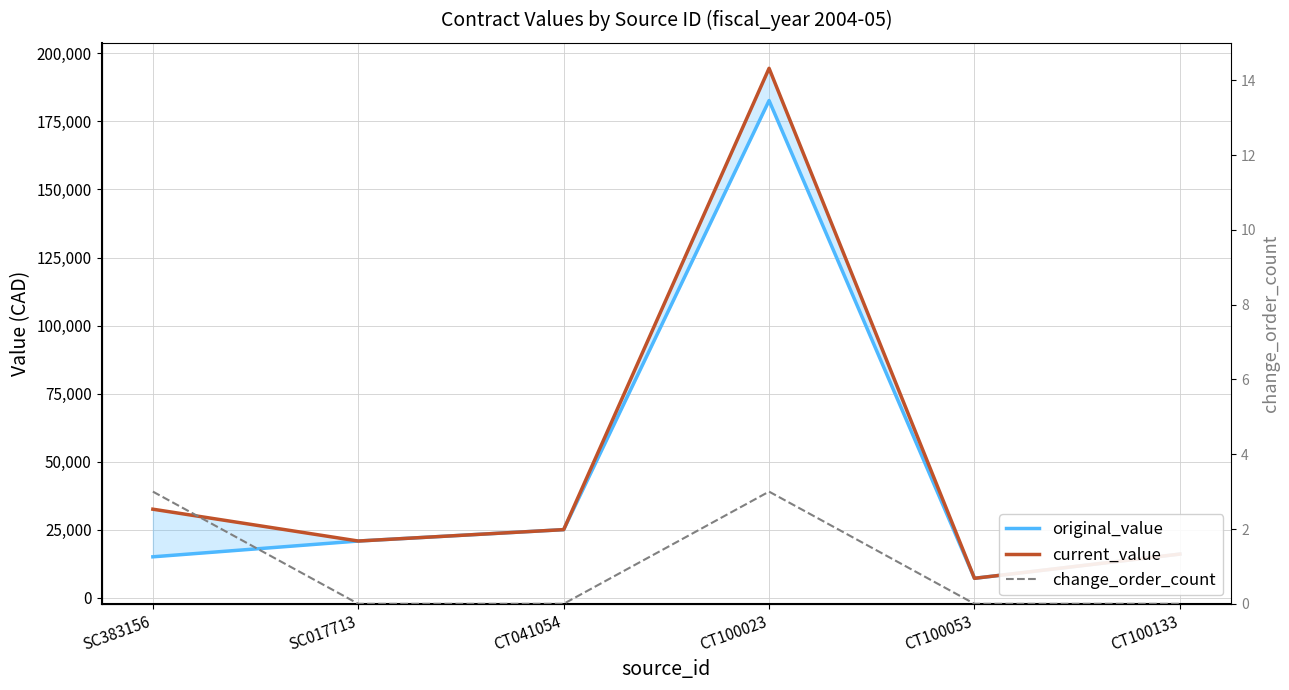

At which category is the sum across all series the highest?

CT100023